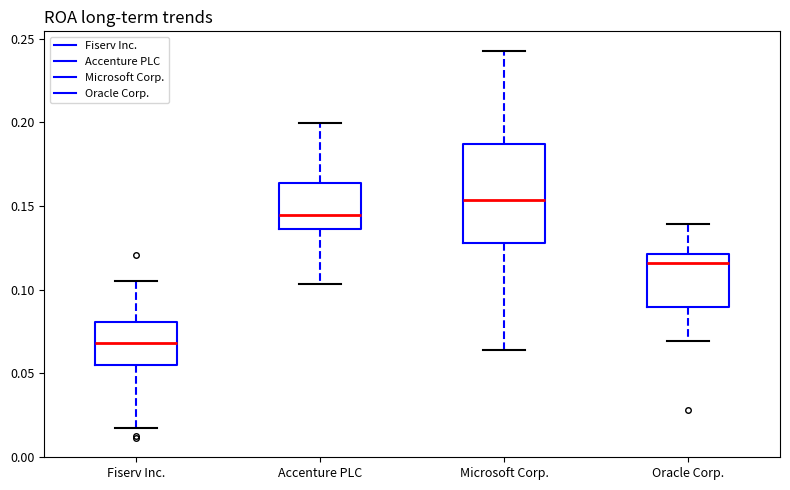

Reading left to right, transcribe this box plot: for each box, give where its median line is, the range the box spans, and where its two whiskers end, as read against the y-axis. The values are not printed on the chart, so give them approximately, as read against the axis.

Fiserv Inc.: median 0.070, box 0.055 to 0.080, whiskers 0.020 to 0.105
Accenture PLC: median 0.145, box 0.135 to 0.165, whiskers 0.105 to 0.200
Microsoft Corp.: median 0.155, box 0.130 to 0.185, whiskers 0.065 to 0.245
Oracle Corp.: median 0.115, box 0.090 to 0.120, whiskers 0.070 to 0.140